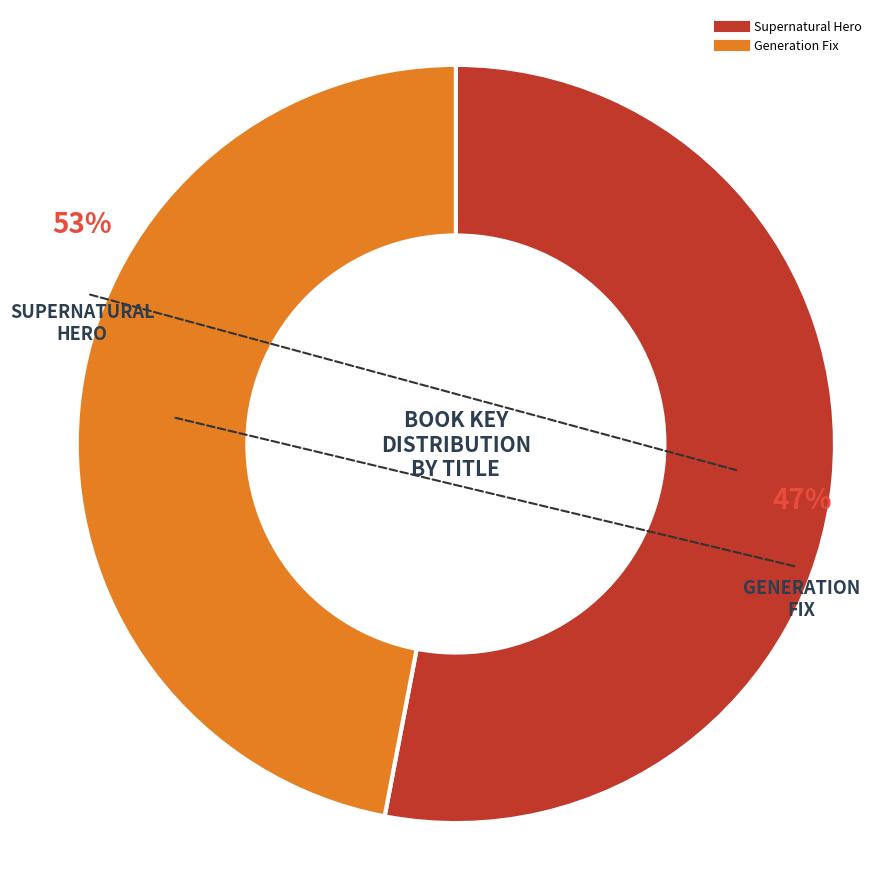

Rank the categories by value from lowest to highest.

Generation Fix, Supernatural Hero